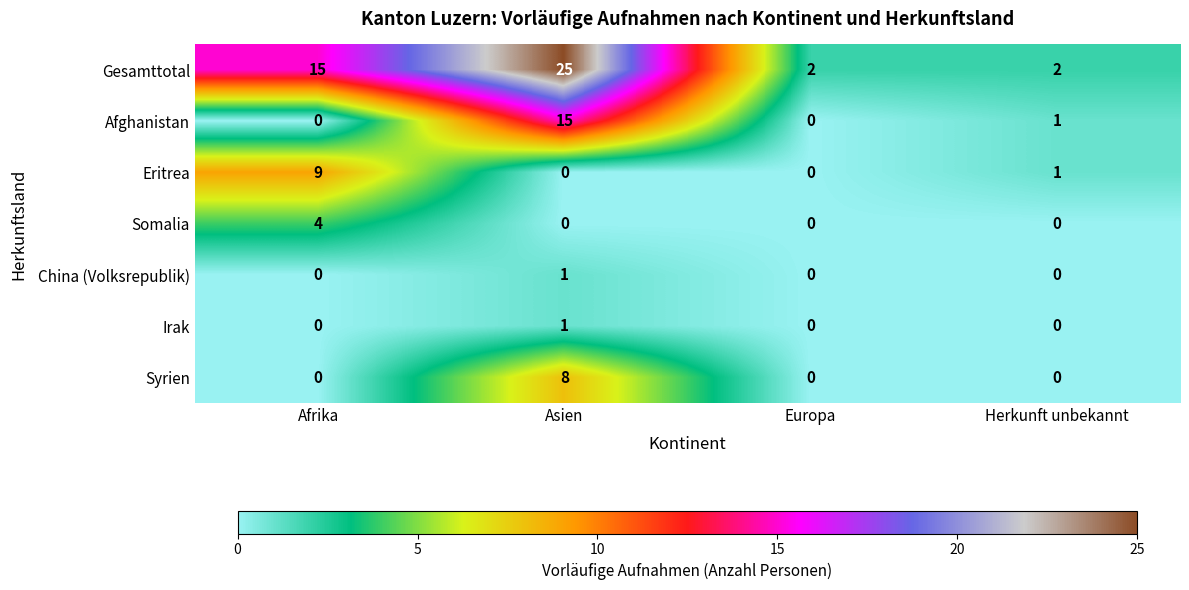

Reading right to left, extract all data points from this chart.

Gesamttotal: Herkunft unbekannt=2	Europa=2	Asien=25	Afrika=15
Afghanistan: Herkunft unbekannt=1	Europa=0	Asien=15	Afrika=0
Eritrea: Herkunft unbekannt=1	Europa=0	Asien=0	Afrika=9
Somalia: Herkunft unbekannt=0	Europa=0	Asien=0	Afrika=4
China (Volksrepublik): Herkunft unbekannt=0	Europa=0	Asien=1	Afrika=0
Irak: Herkunft unbekannt=0	Europa=0	Asien=1	Afrika=0
Syrien: Herkunft unbekannt=0	Europa=0	Asien=8	Afrika=0